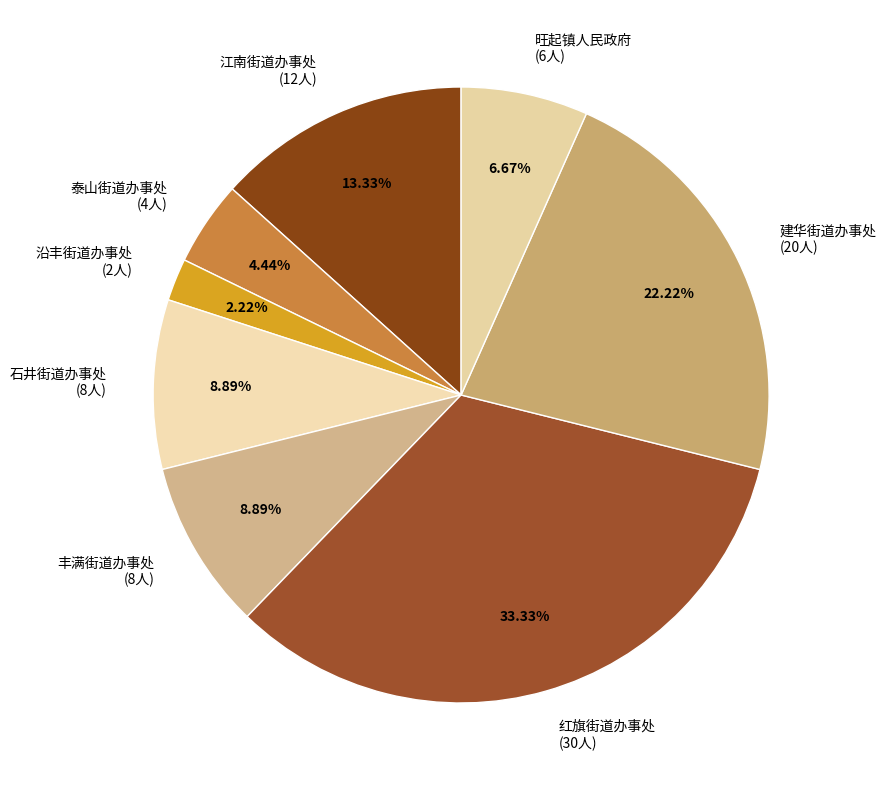

Combined, do 建华街道办事处 and 红旗街道办事处 account for over 50%?

Yes